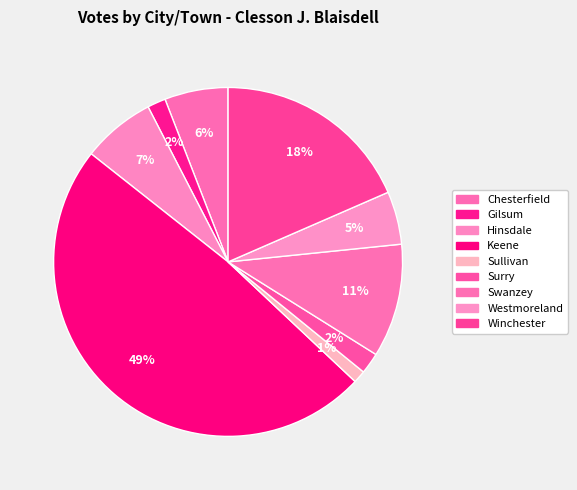

Is there a majority slice in this chart?

No